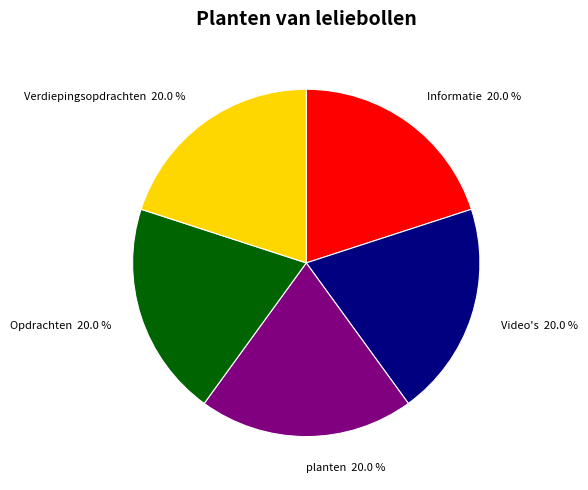

What percentage is NOT represented by Verdiepingsopdrachten 20.0 %?

80.0%